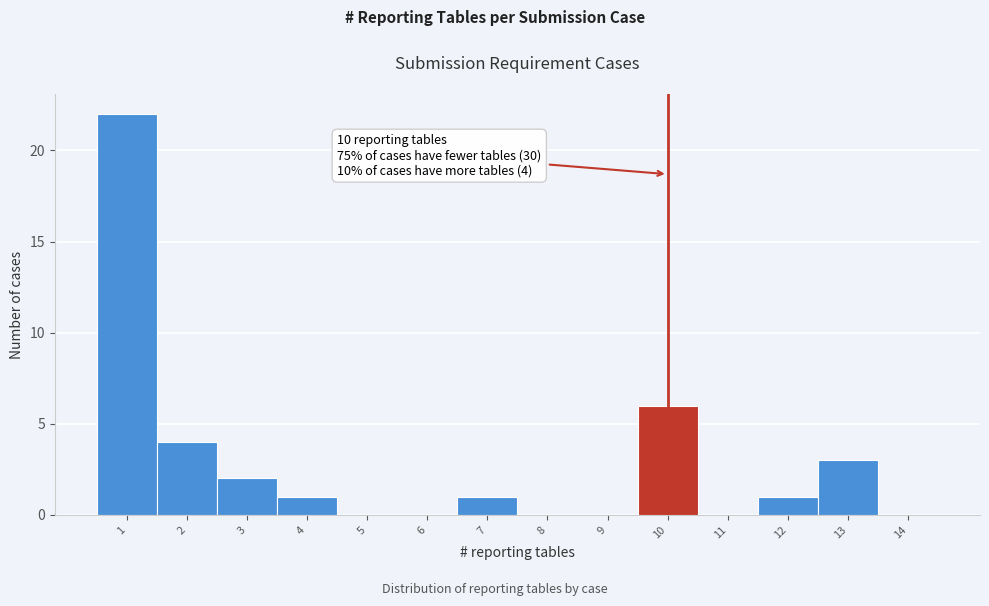

Reading left to right, transcribe all the data shown in this chart.

1=22	2=4	3=2	4=1	5=0	6=0	7=1	8=0	9=0	10=6	11=0	12=1	13=3	14=0